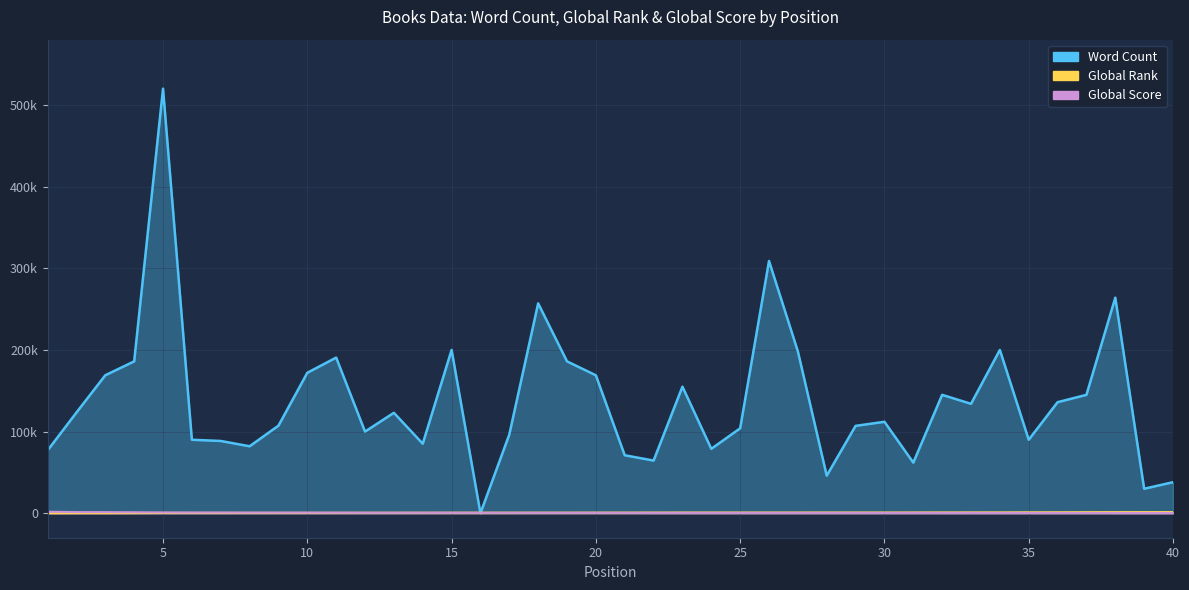

Count the number of categories in the chart.

40